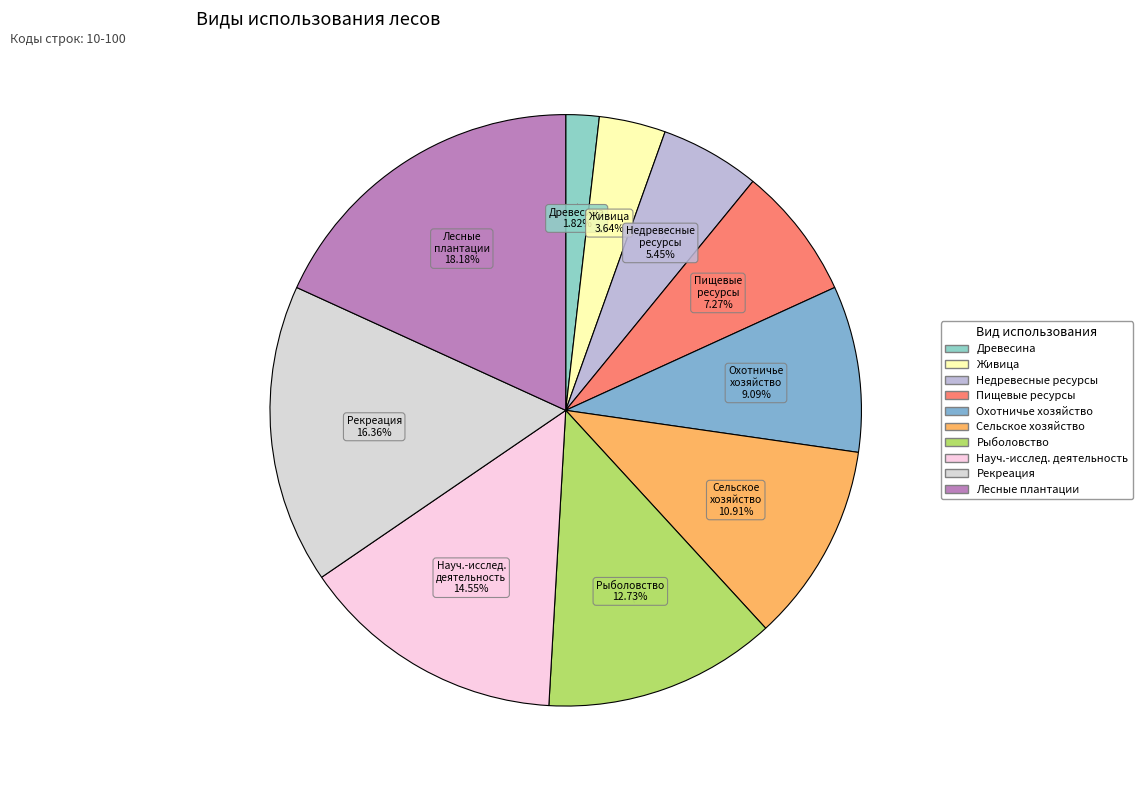

Which category has the biggest portion of the pie?

Создание лесных плантаций и их эксплуатация